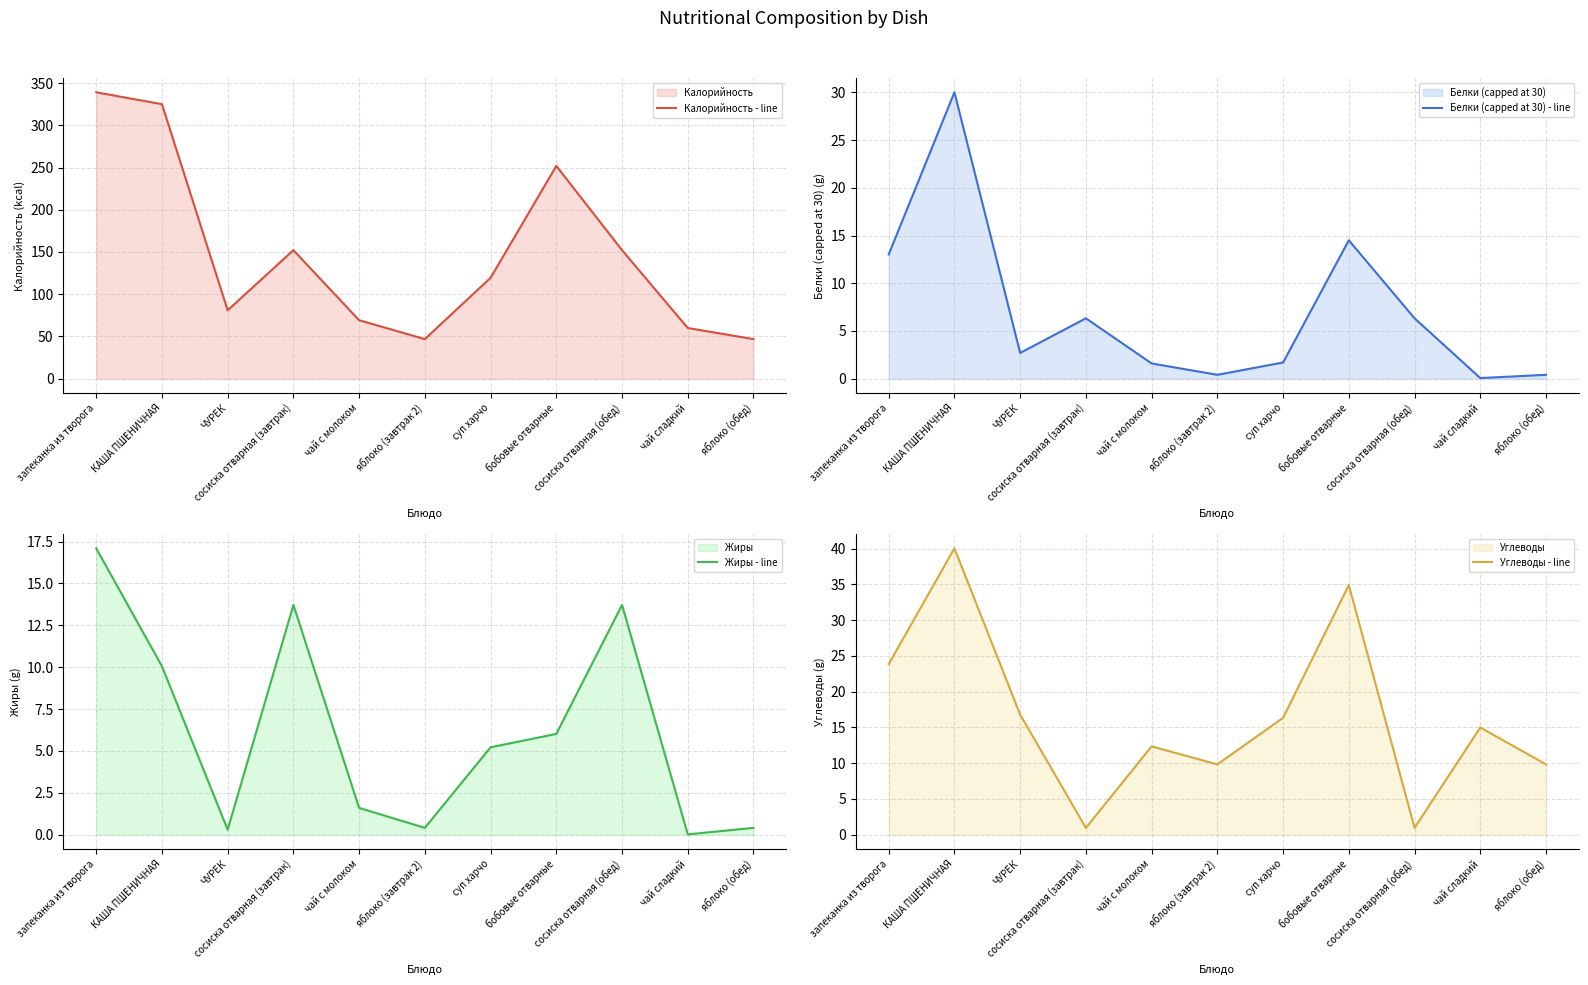

What is the sum of the Калорийность - line values at суп харчо and бобовые отварные?

371.4